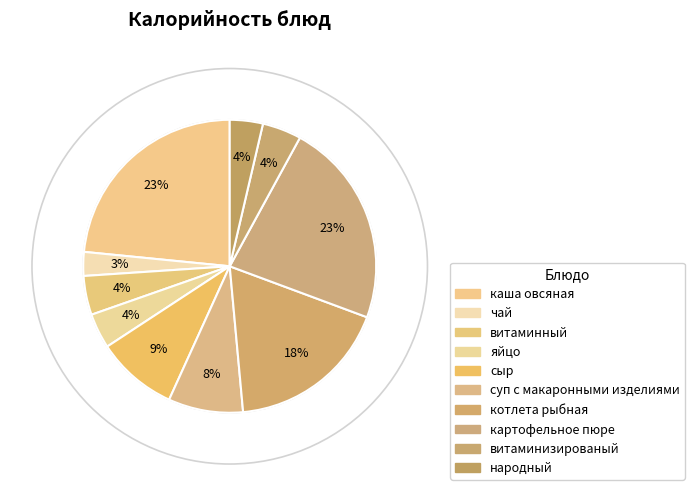

What is the smallest slice in the pie chart?

чай